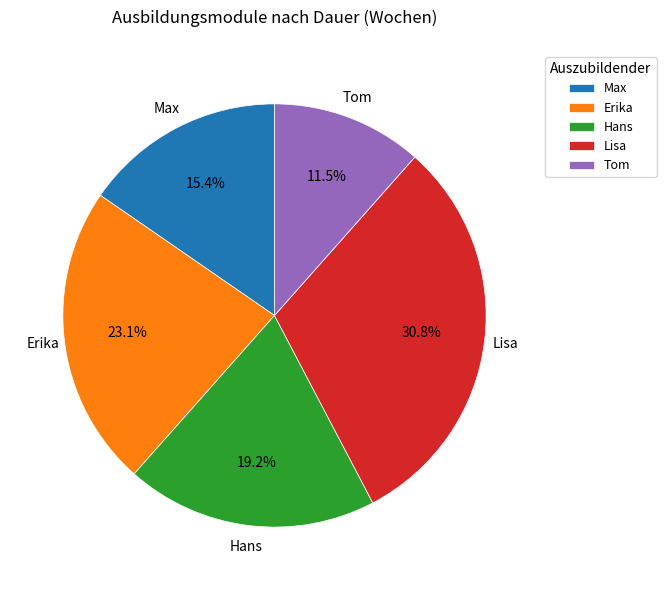

Does Lisa account for over 50% of the chart?

No